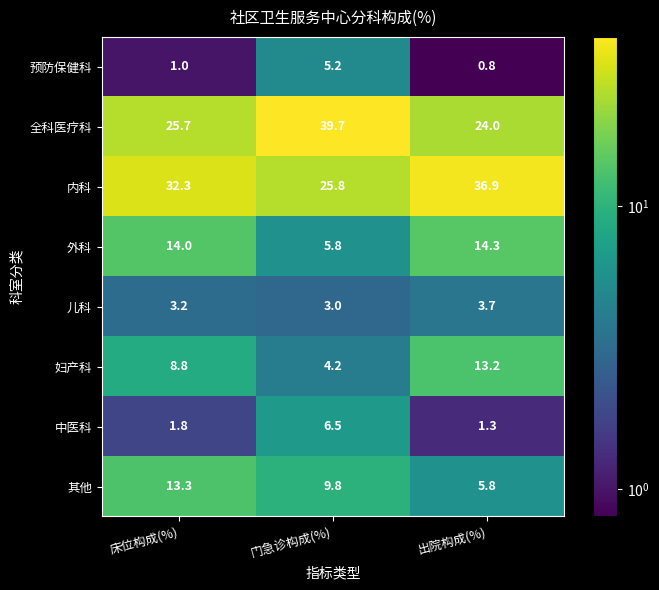

At 床位构成(%), list the series in order from largest to smallest.

内科, 全科医疗科, 外科, 其他, 妇产科, 儿科, 中医科, 预防保健科